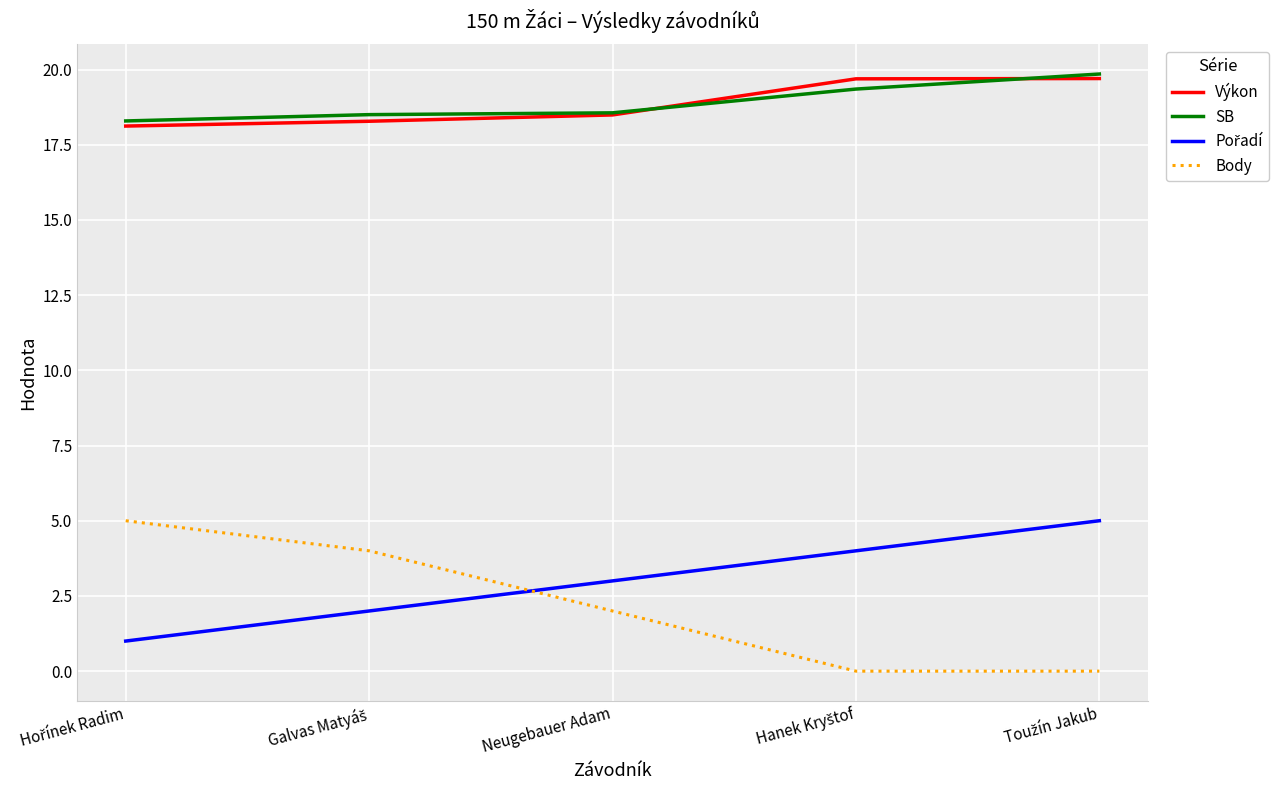

What is the highest value of the Výkon series?

19.7